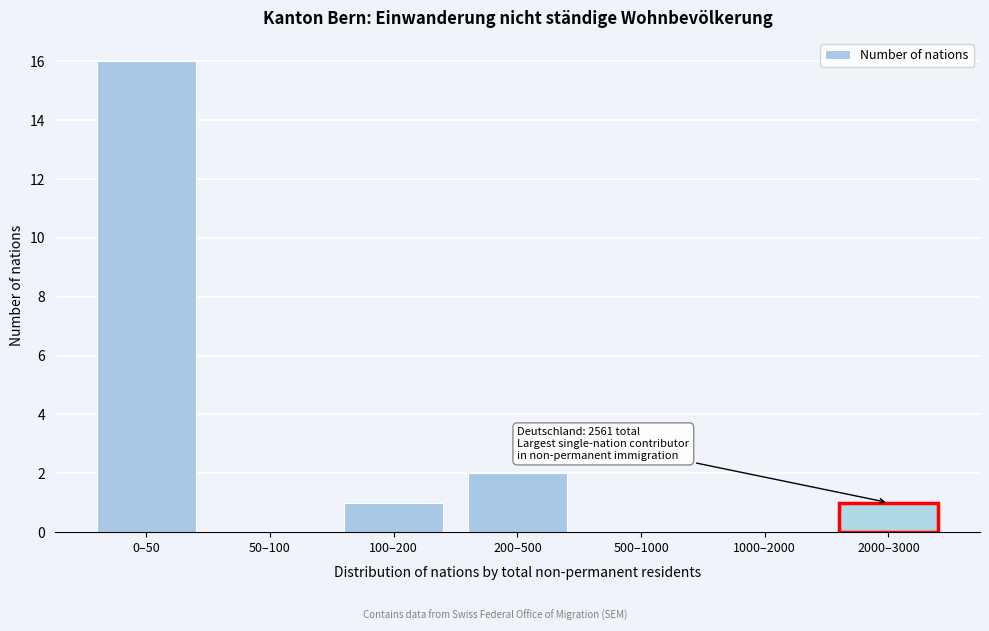

Reading right to left, what are all the values shown in this chart?

2000–3000=1	1000–2000=0	500–1000=0	200–500=2	100–200=1	50–100=0	0–50=16